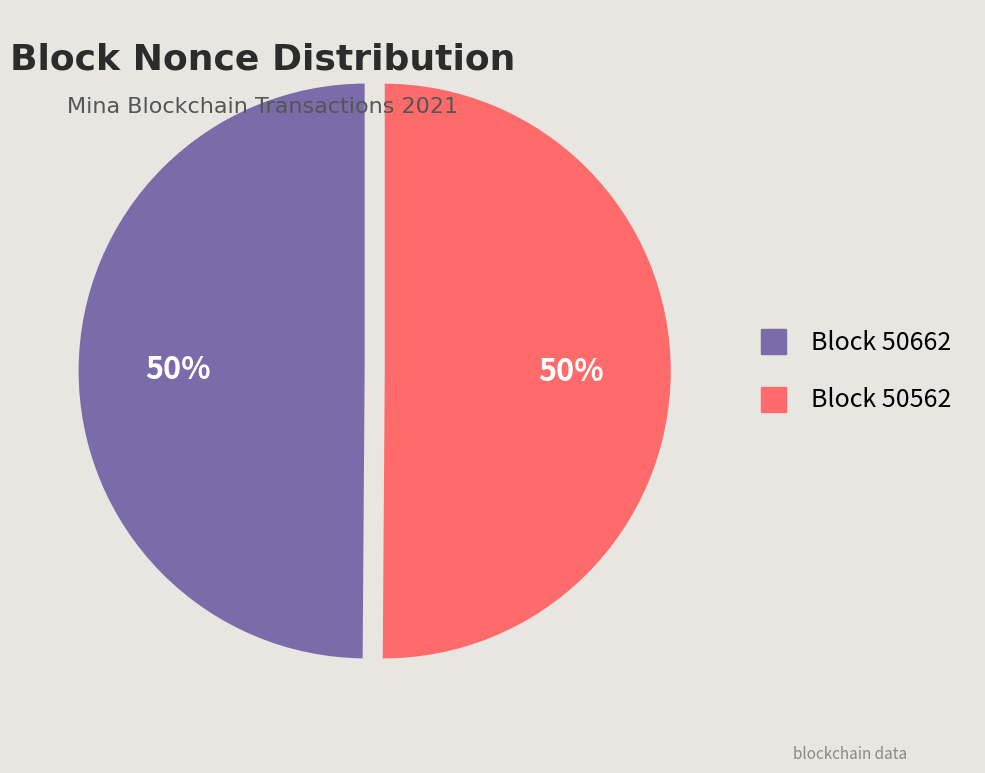

To the nearest percent, what is the average slice percentage?

50%